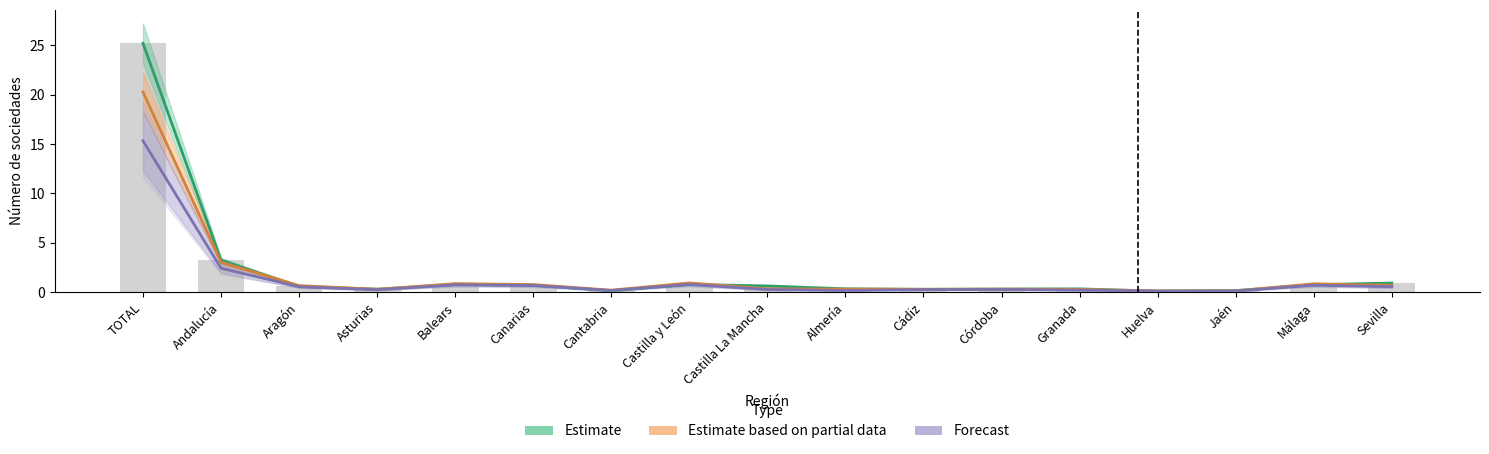

Does the chart contain any negative values?

No